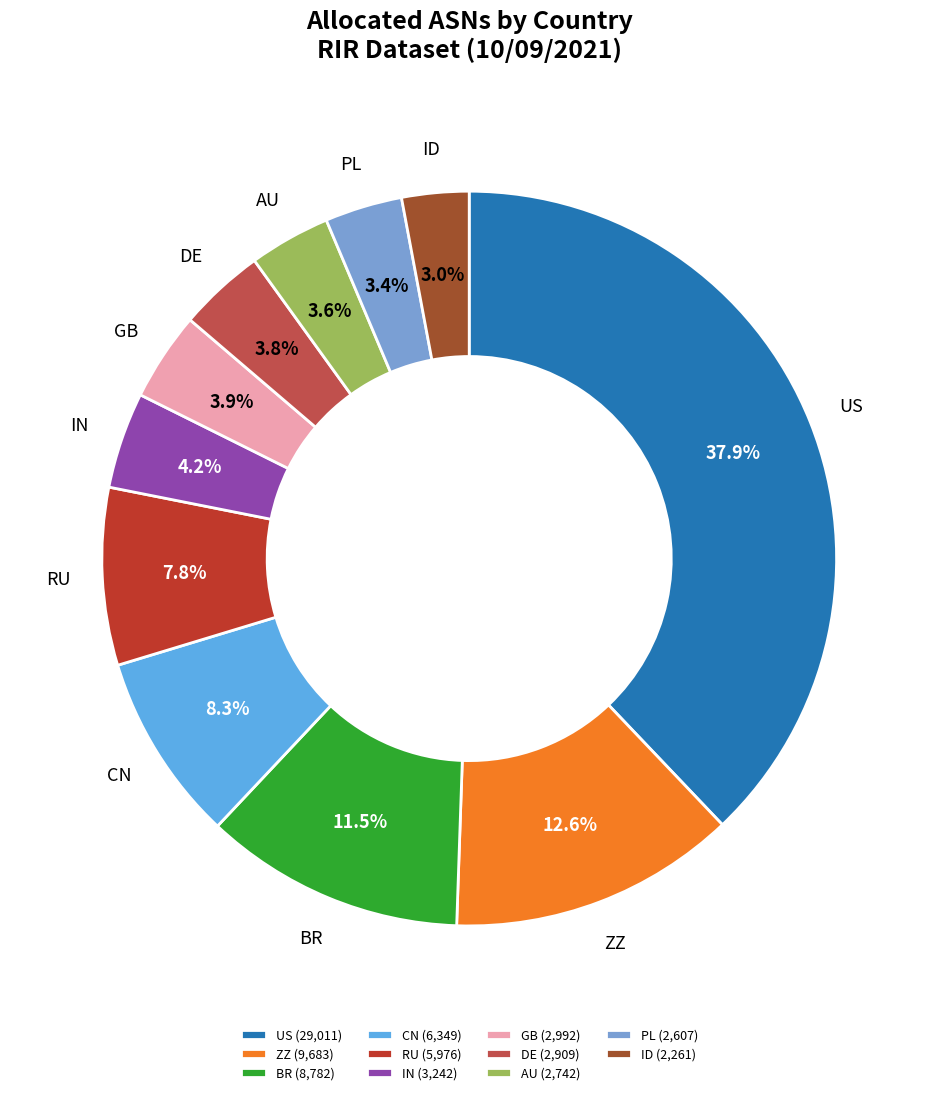

Is there a majority slice in this chart?

No